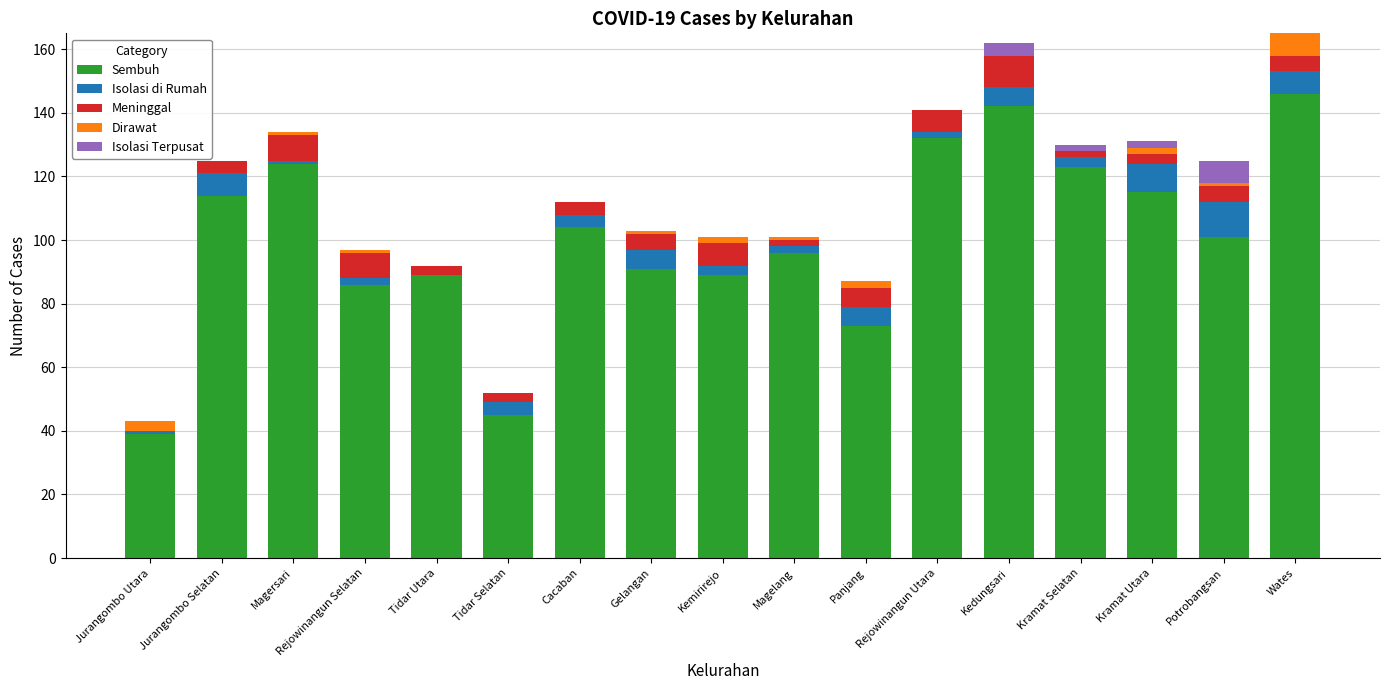

What is the total value across all series at Kedungsari?

162